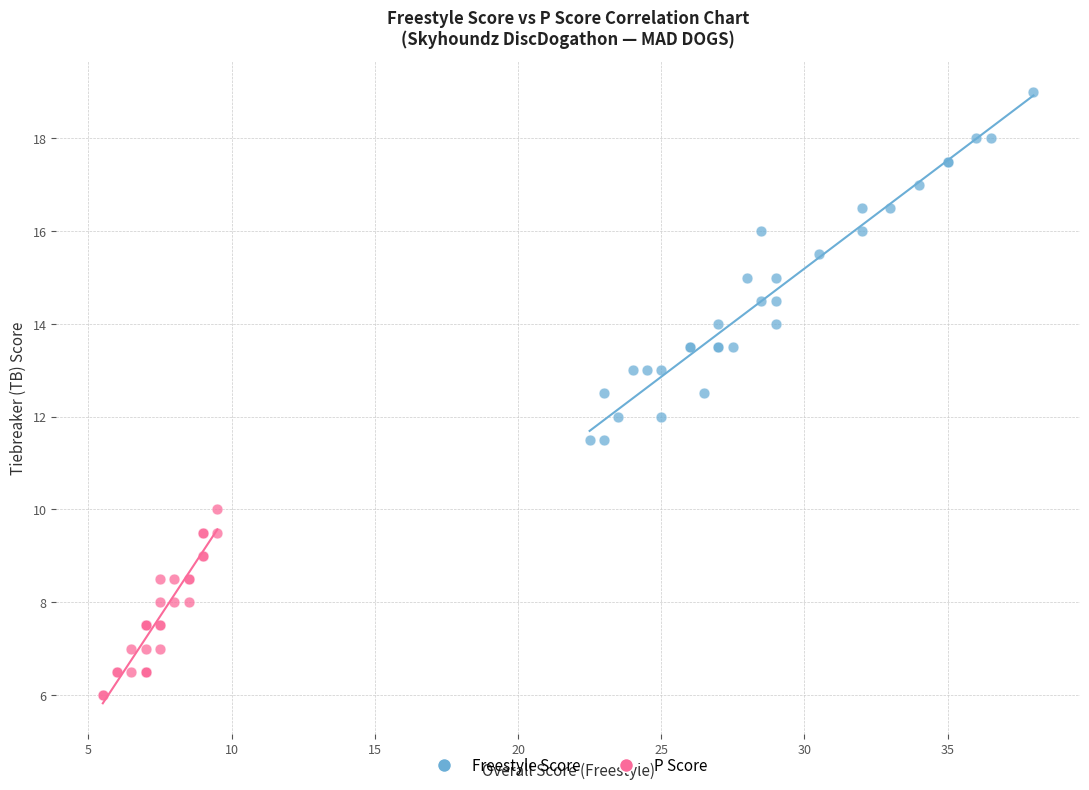

Which series has the largest Y range (max minus min)?

Freestyle Score